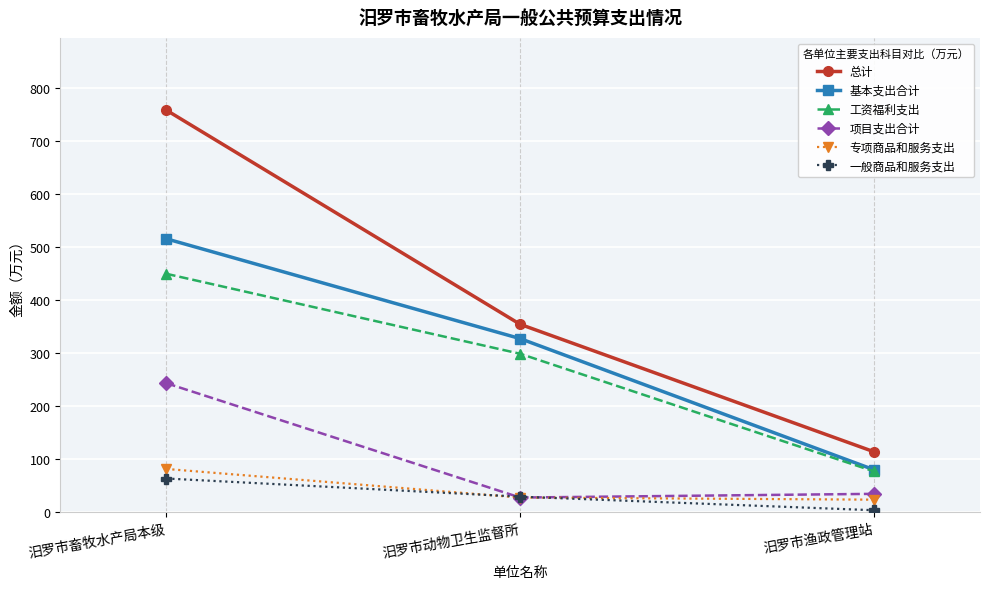

The 一般商品和服务支出 series shows 3.0 at 汨罗市渔政管理站. True or false?

True